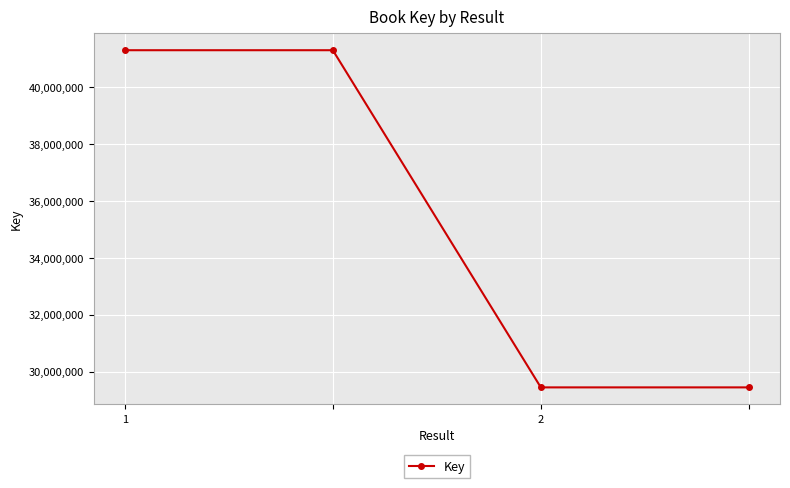

Reading left to right, extract all data points from this chart.

41310153	41310153	29440913	29440913